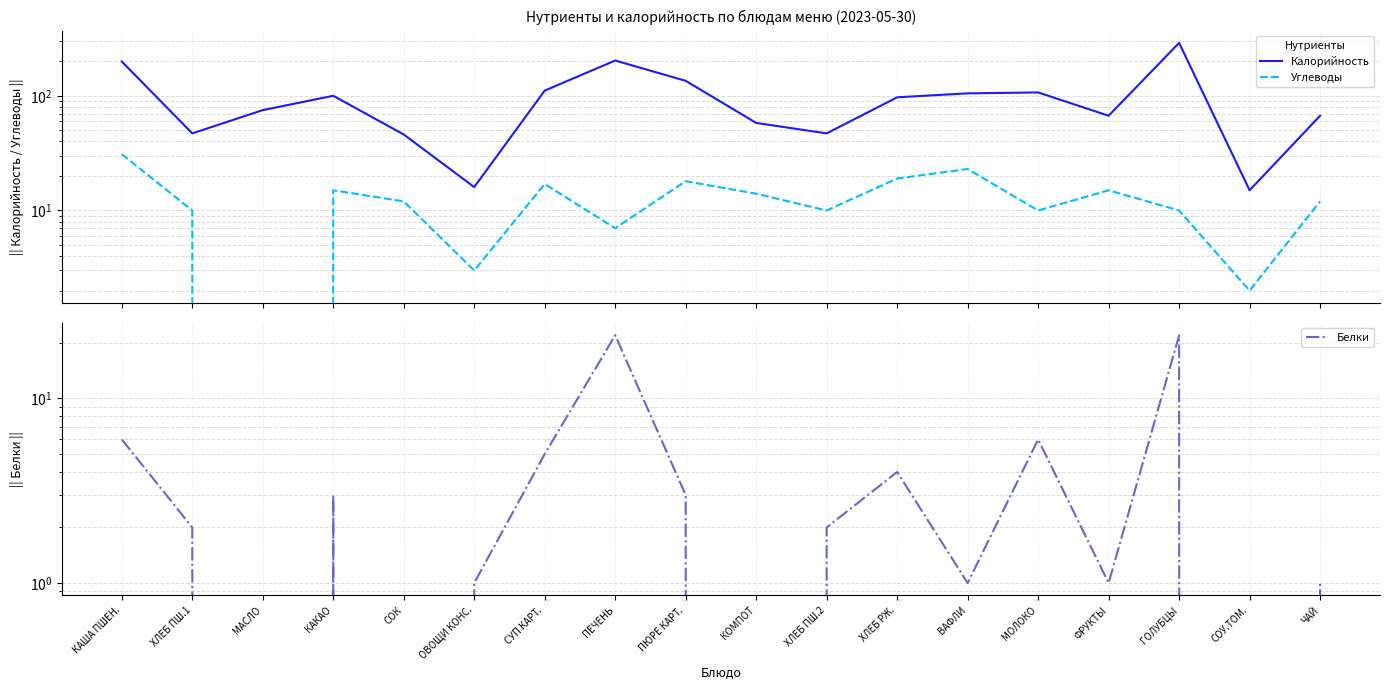

What is the average value of the Калорийность series?

99